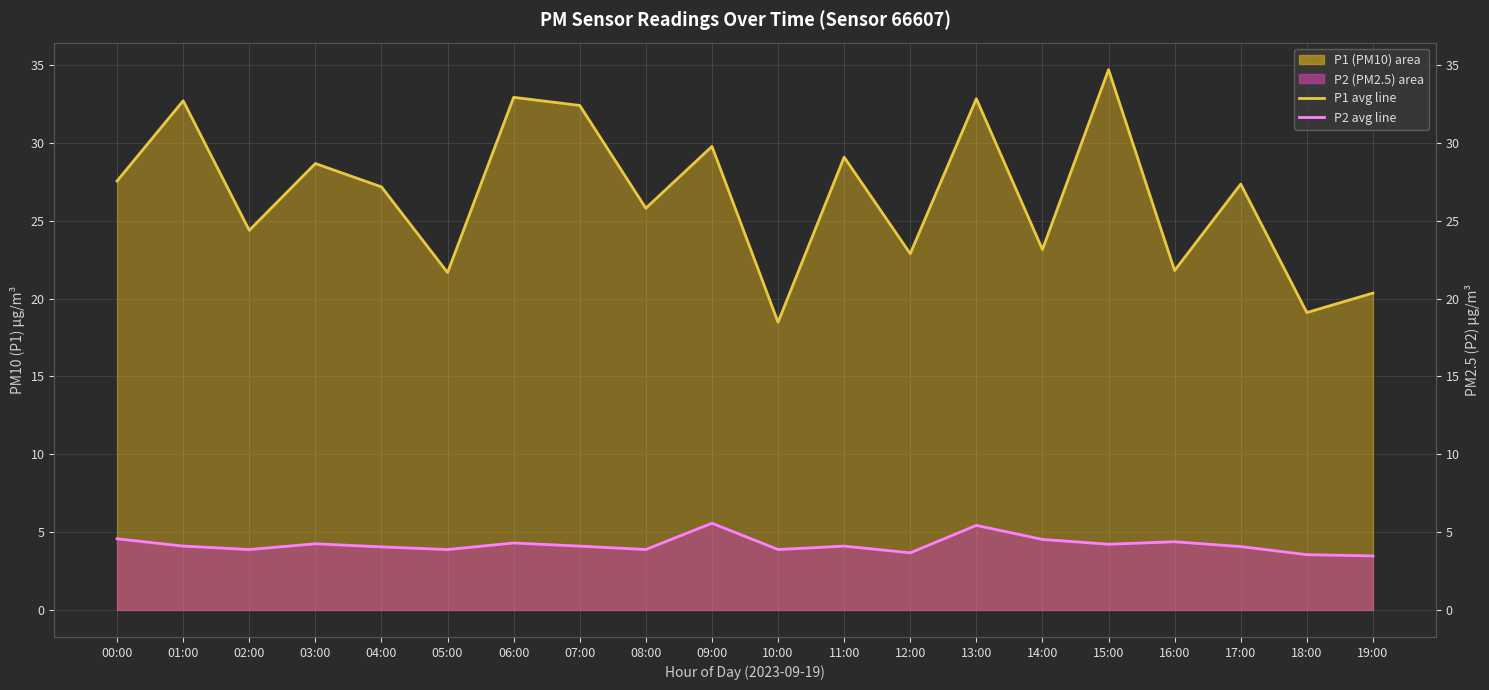

What is the average value of the P1 monthly avg series?

26.6